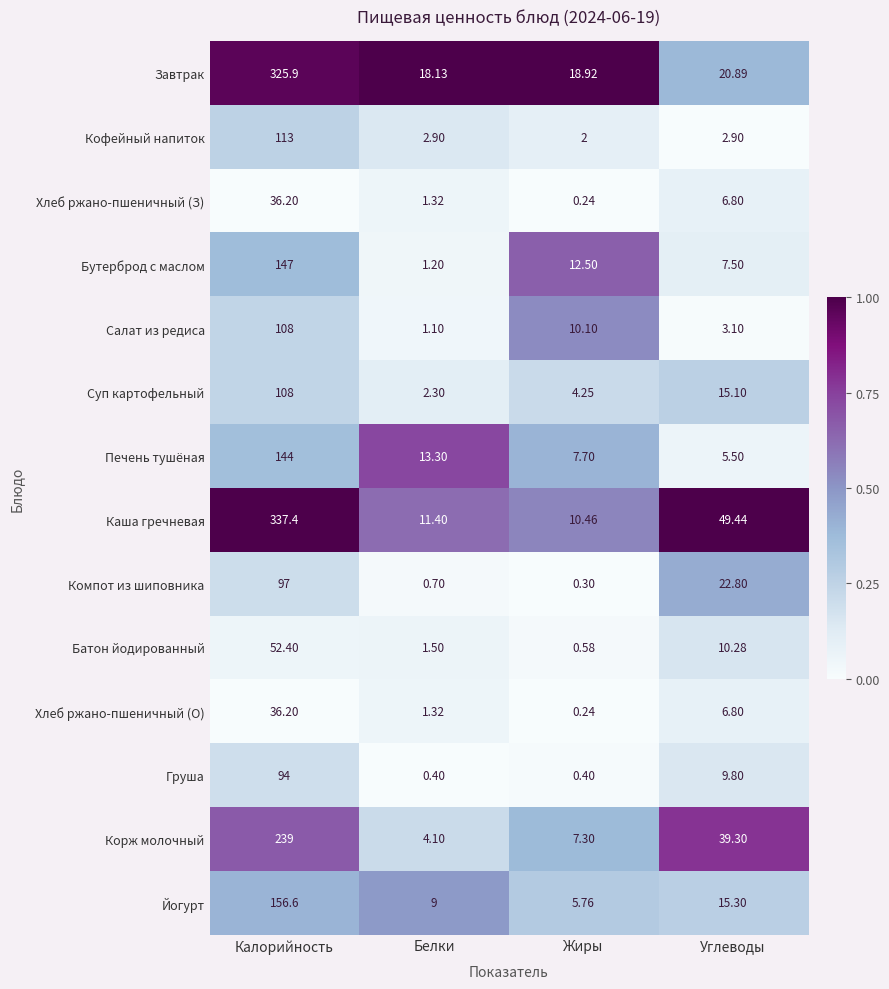

How many series are shown in this chart?

14